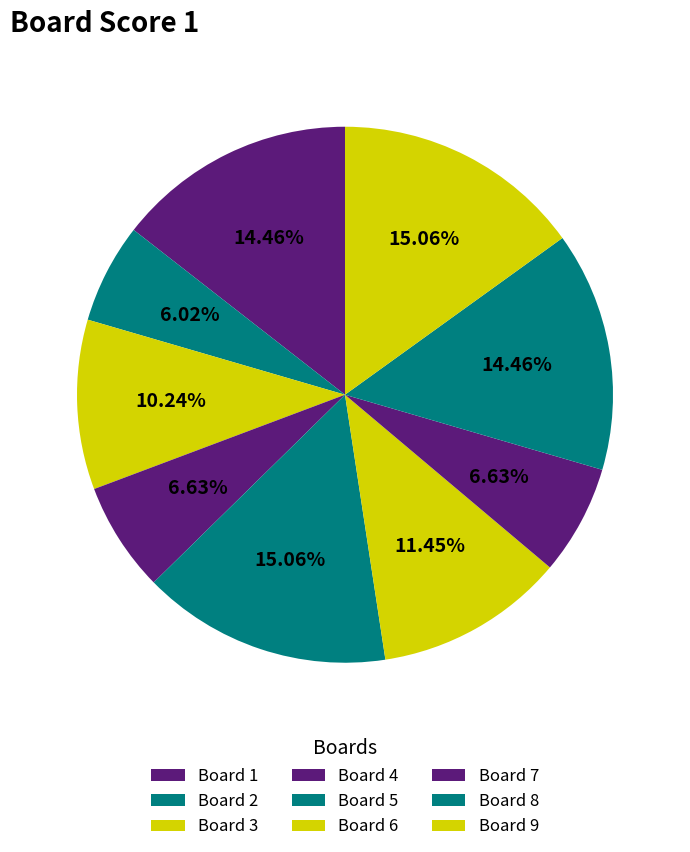

How many slices are in this pie chart?

9